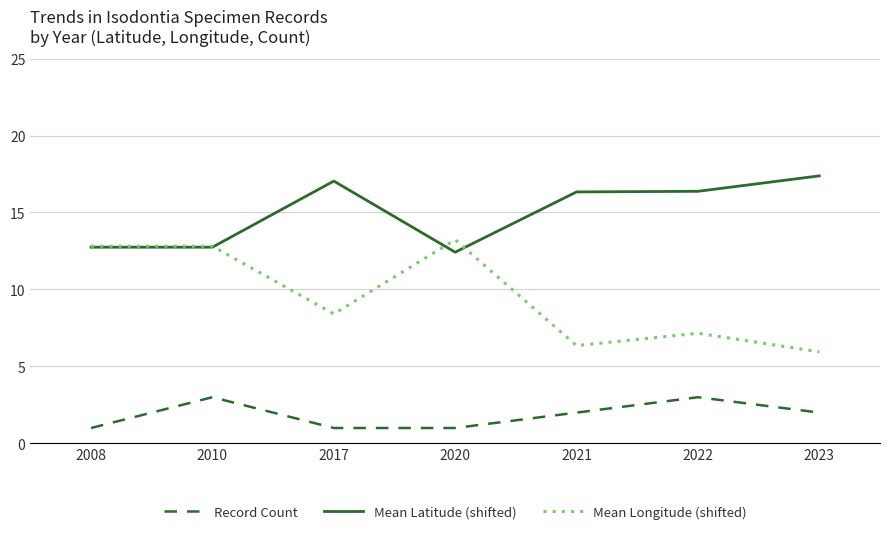

Count the number of categories in the chart.

7